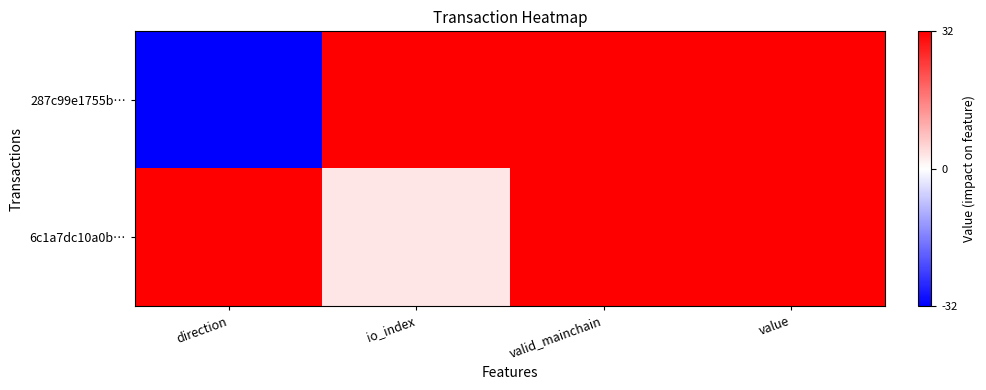

Reading right to left, what are all the values shown in this chart?

287c99e1755b…: value=1.0	valid_mainchain=1.0	io_index=1.0	direction=-1.0
6c1a7dc10a0b…: value=1.0	valid_mainchain=1.0	io_index=0.1	direction=1.0